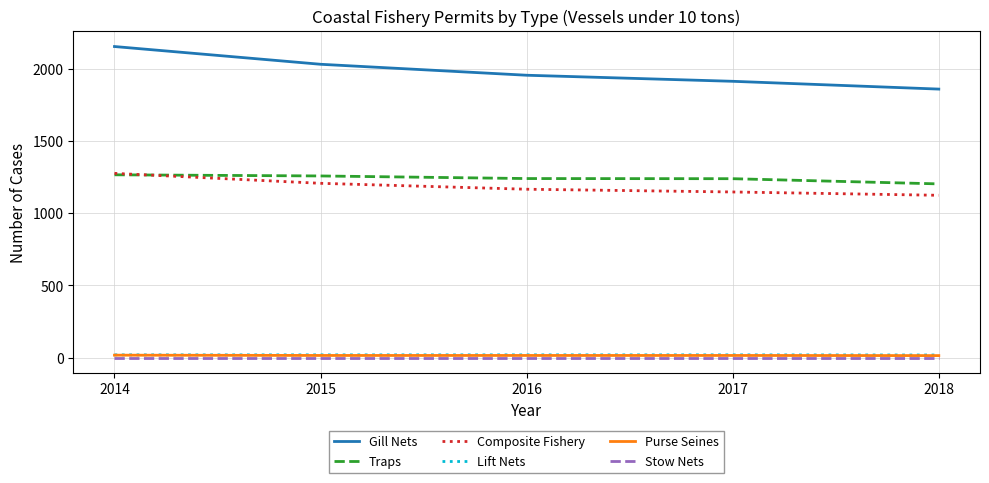

True or false: Purse Seines and Traps intersect in this chart.

False